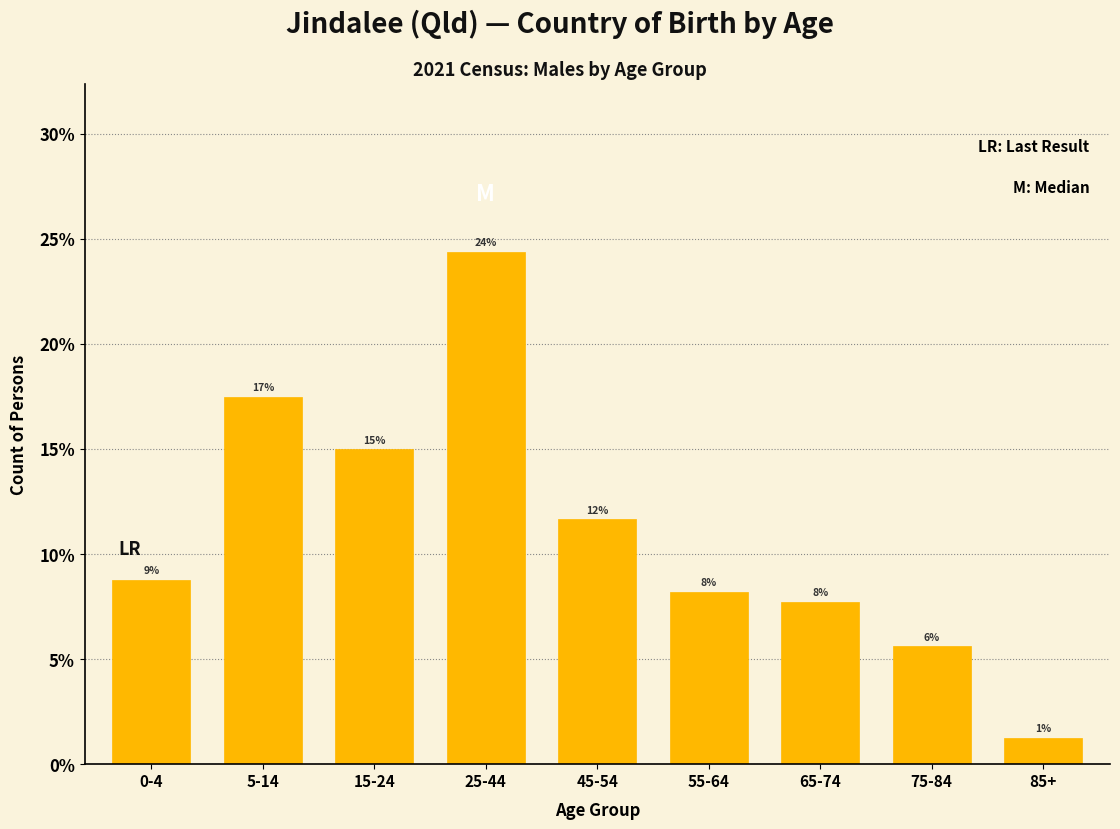

Are the bars horizontal?

No